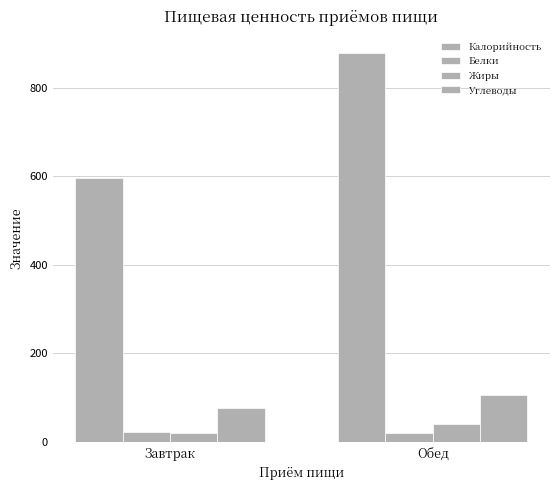

Which series has the widest spread of values?

Калорийность